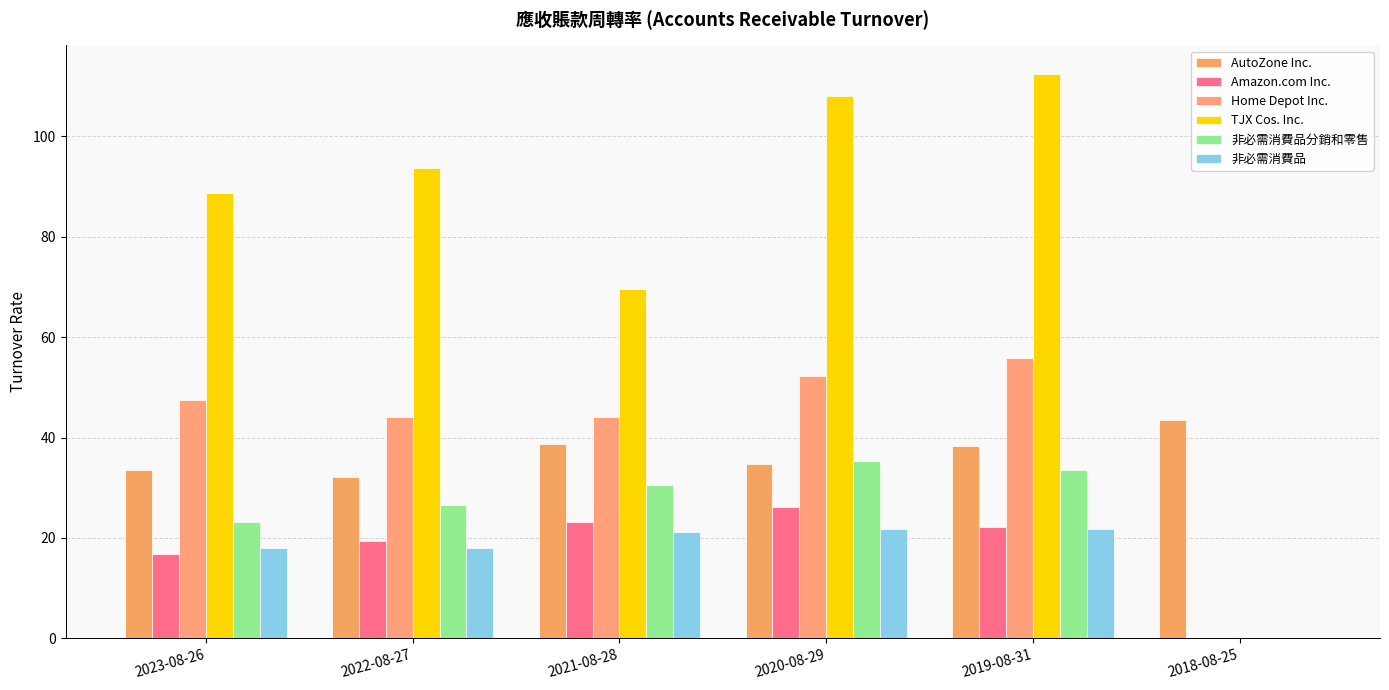

How many positive values does the Amazon.com Inc. series have?

5